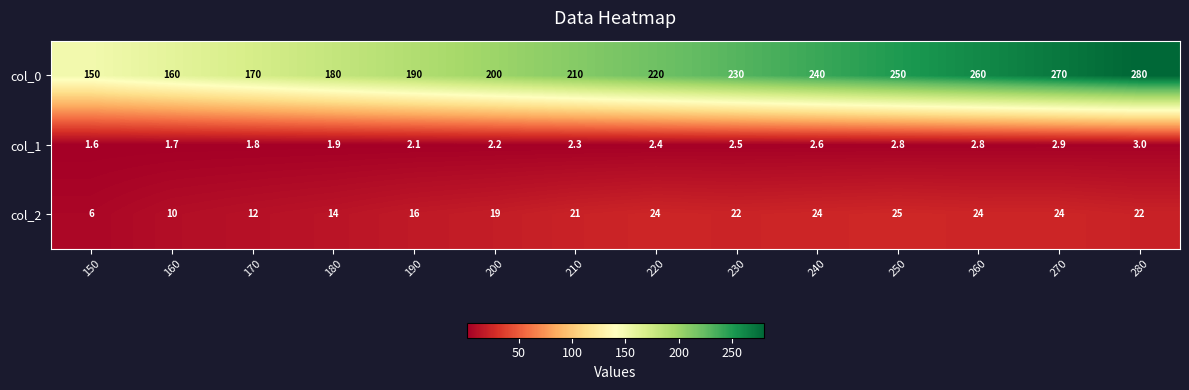

What is the spread (max minus min) of values at 280?

277.0